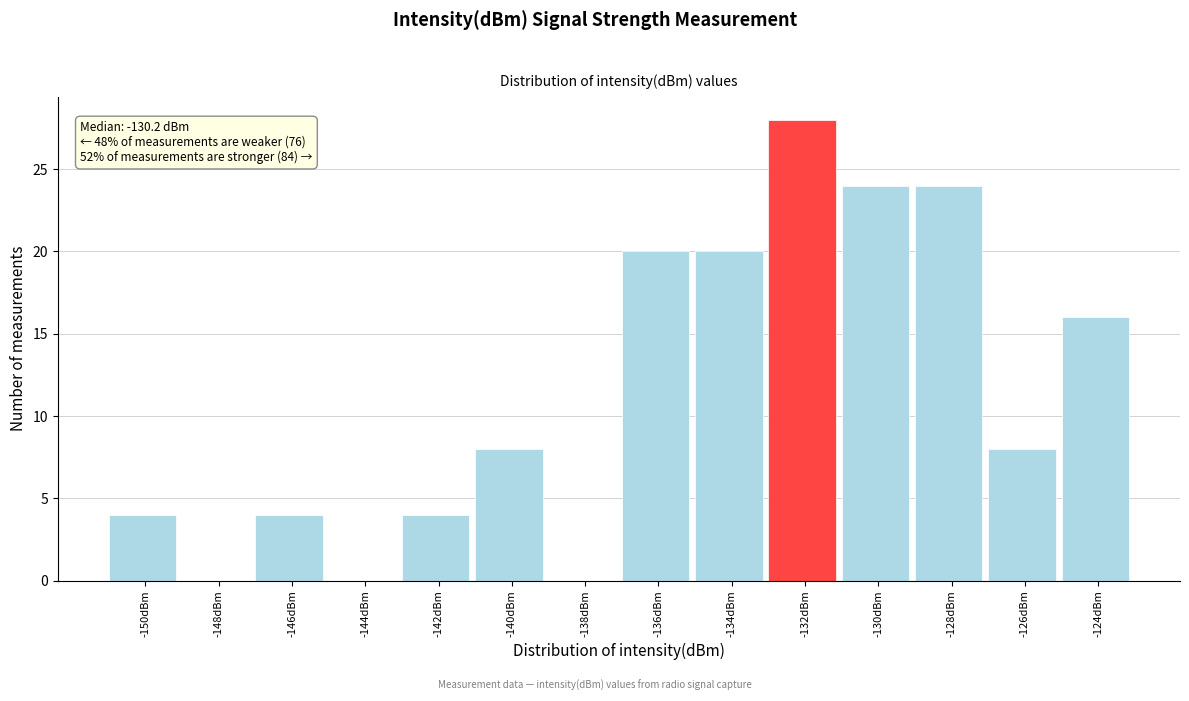

Reading left to right, transcribe all the data shown in this chart.

-150dBm=4	-148dBm=0	-146dBm=4	-144dBm=0	-142dBm=4	-140dBm=8	-138dBm=0	-136dBm=20	-134dBm=20	-132dBm=28	-130dBm=24	-128dBm=24	-126dBm=8	-124dBm=16